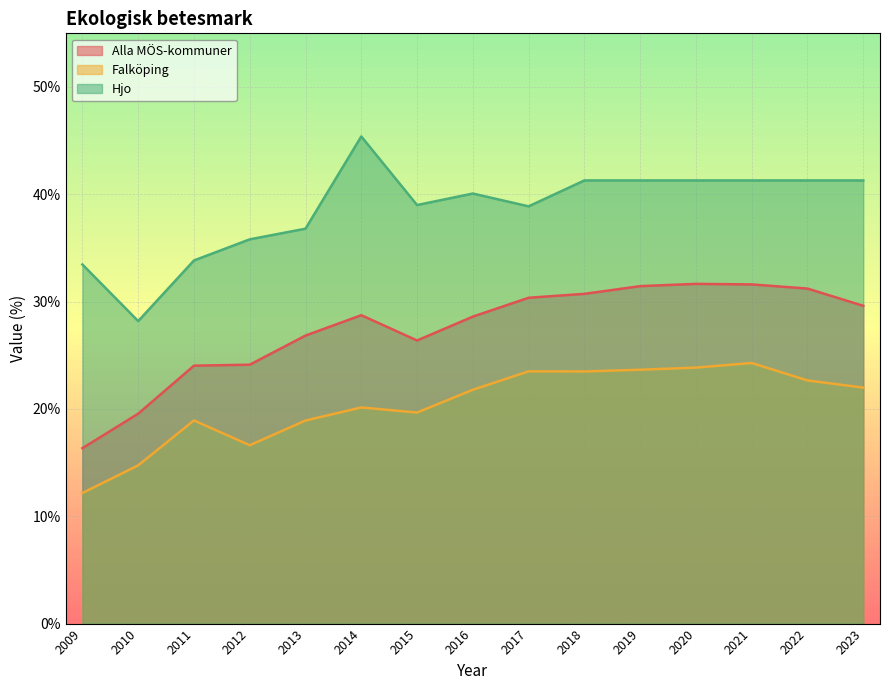

True or false: Alla MÖS-kommuner and Hjo intersect in this chart.

False